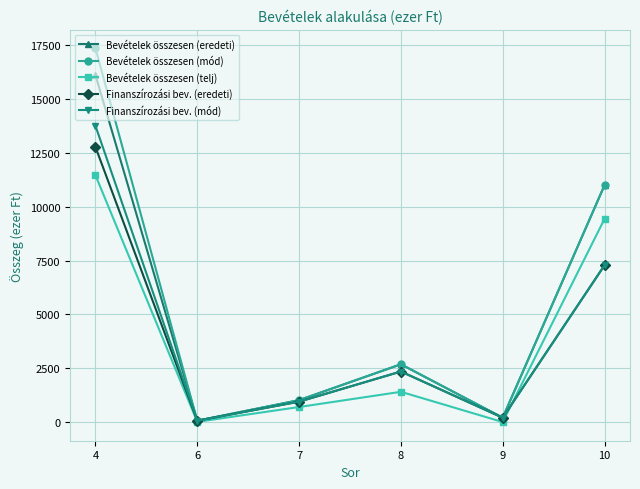

What are all the series names shown in the legend?

Bevételek összesen (eredeti), Bevételek összesen (mód), Bevételek összesen (telj), Finanszírozási bev. (eredeti), Finanszírozási bev. (mód)